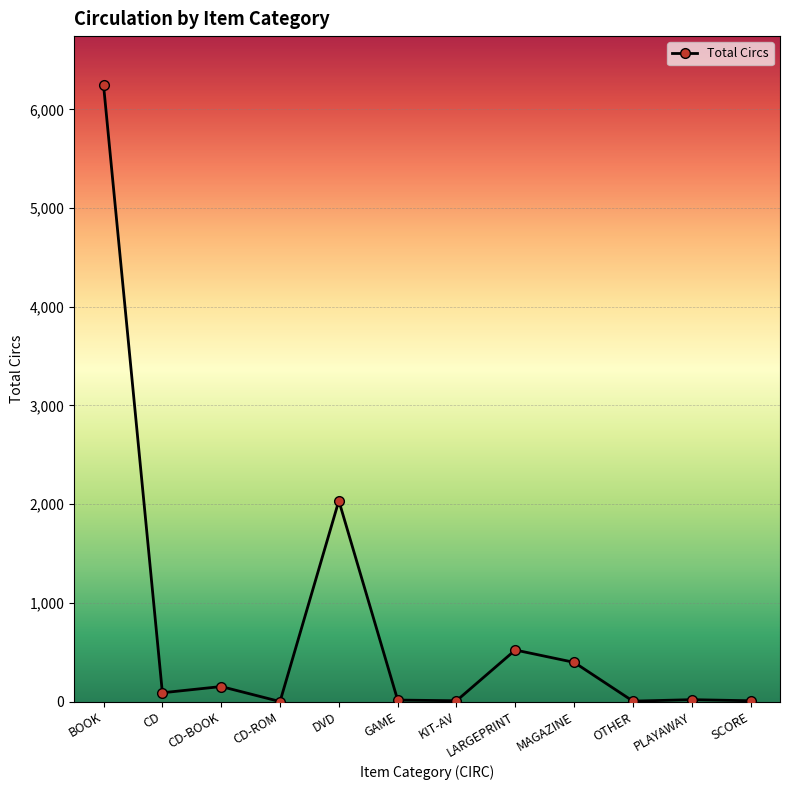

The value at DVD is 2035. True or false?

True